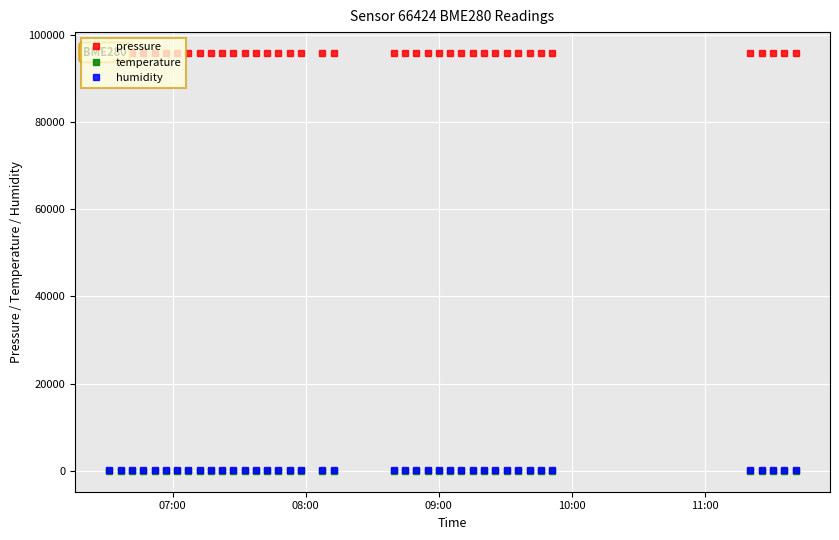

True or false: humidity and pressure intersect in this chart.

False